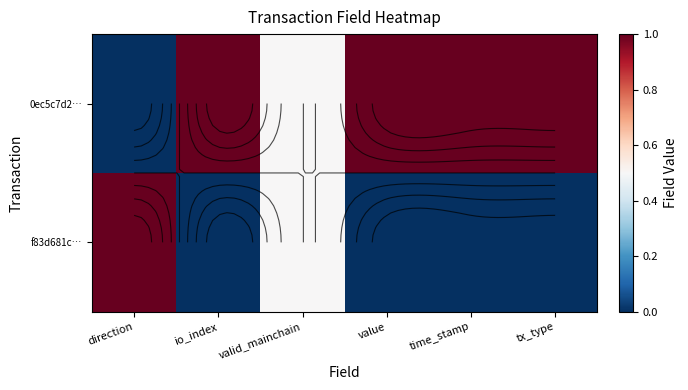

How many 0ec5c7d2… values are between 0 and 1?

6